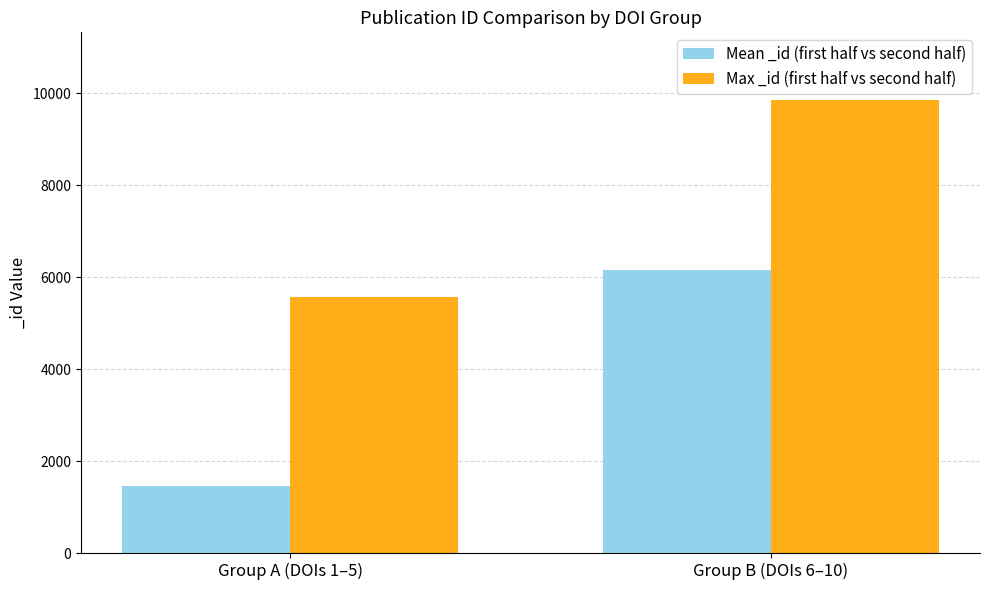

At which label does Max _id (first half vs second half) reach its peak?

Group B (DOIs 6–10)